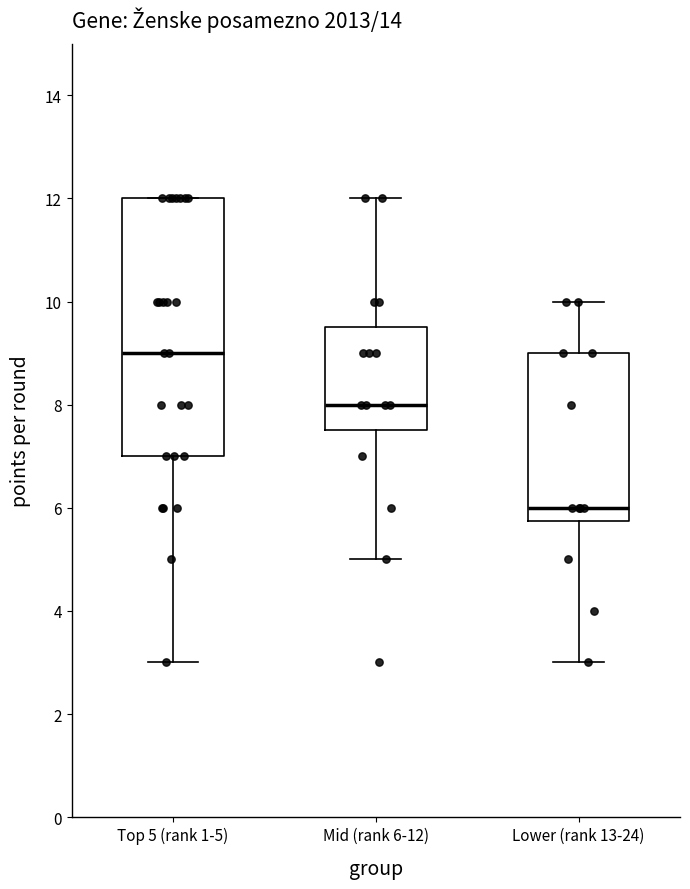

Which box is the tallest, from its lower edge to its upper edge?

Top 5 (rank 1-5)